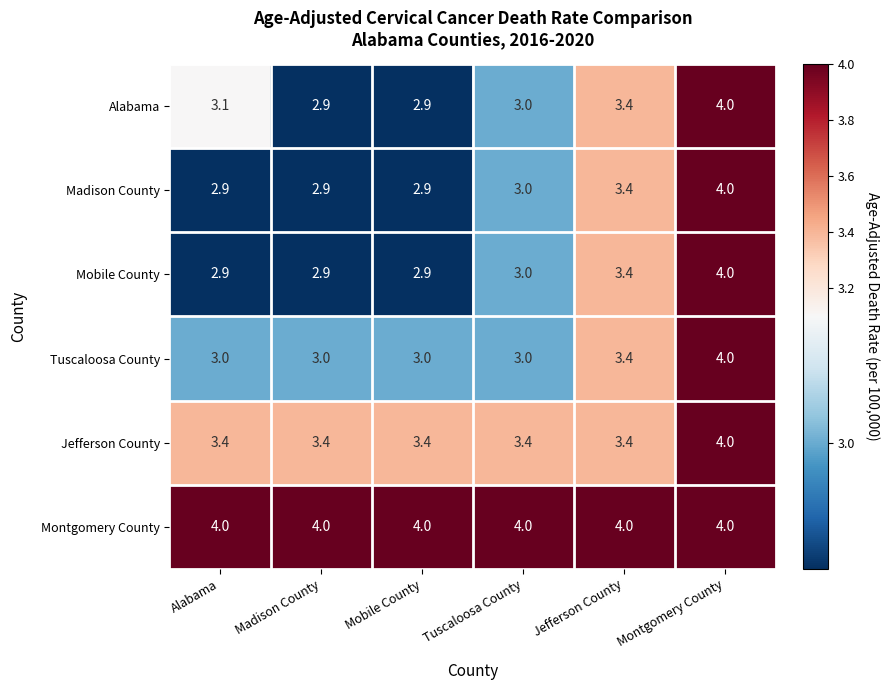

The Mobile County series shows 4.9 at Mobile County. True or false?

False